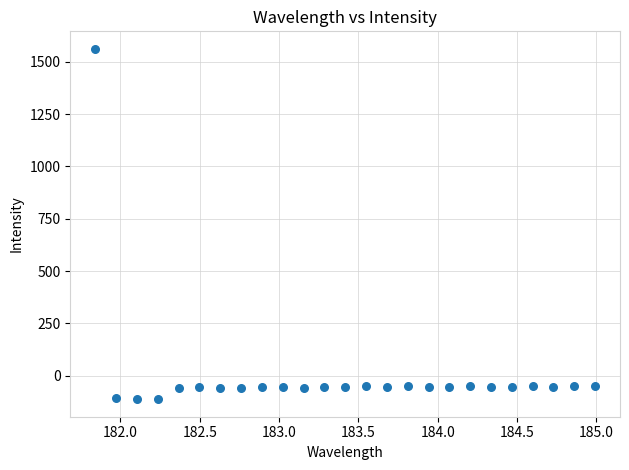

What is the range of X values (max minus min)?

3.1